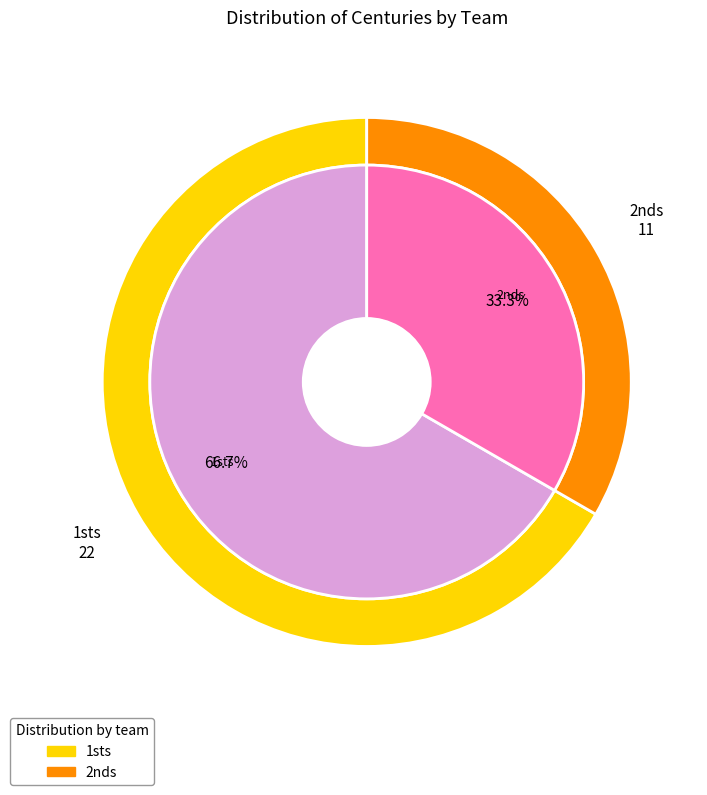

To the nearest percent, what percentage of the pie is 2nds?

33%